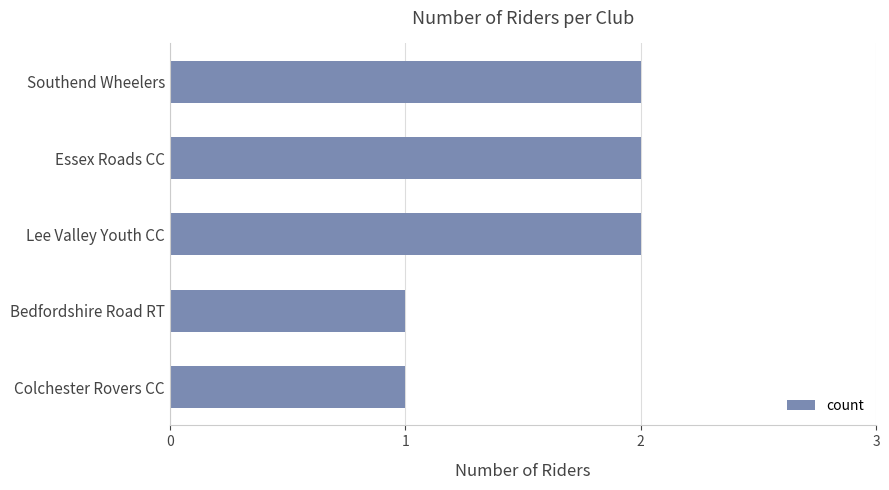

Approximately how many times larger is the value at Essex Roads CC compared to Southend Wheelers?

1.0